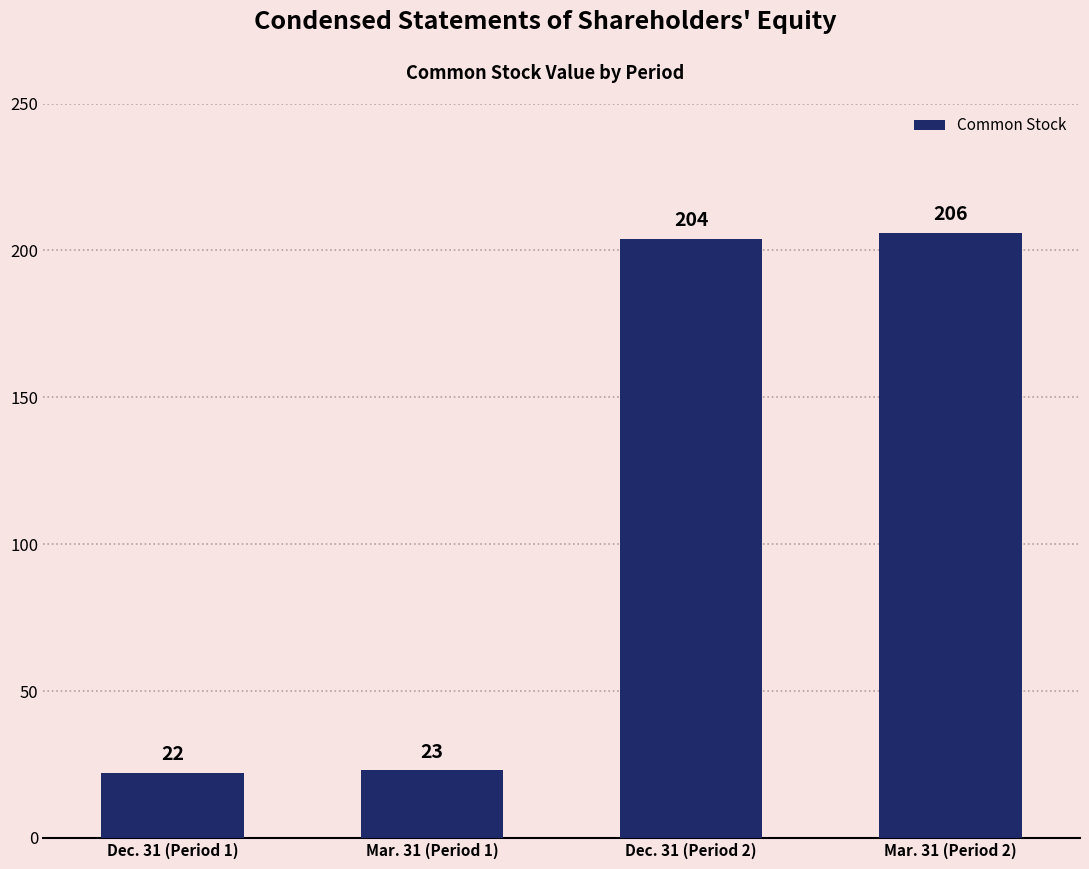

What is the change in value from Mar. 31 (Period 1) to Dec. 31 (Period 2)?

+181